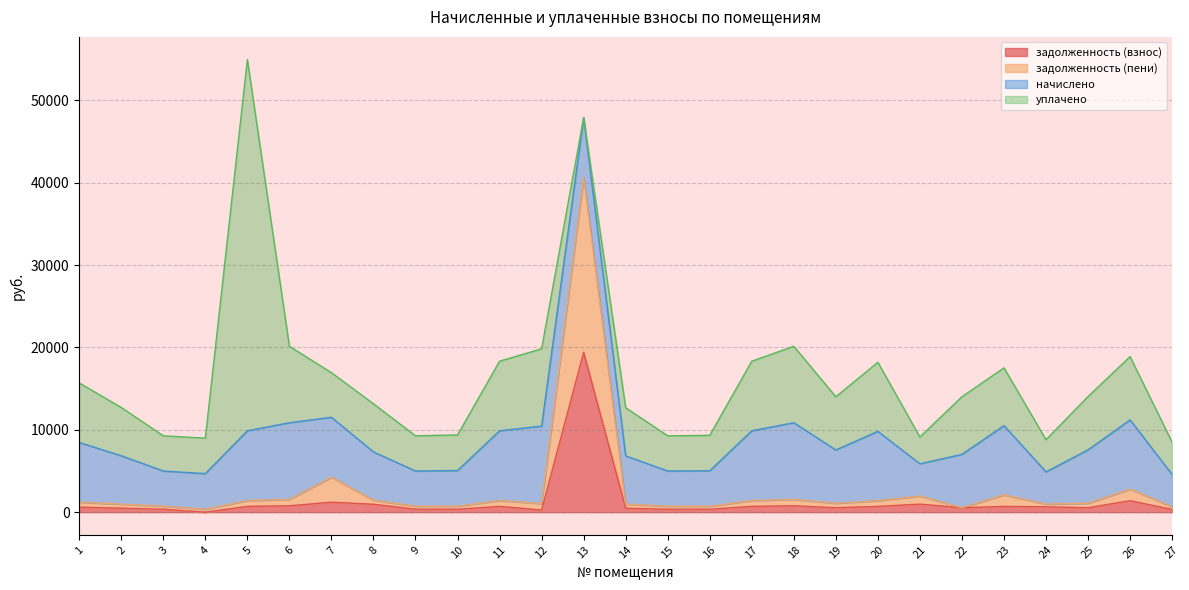

What is the maximum value for задолженность (взнос)?

19400.9